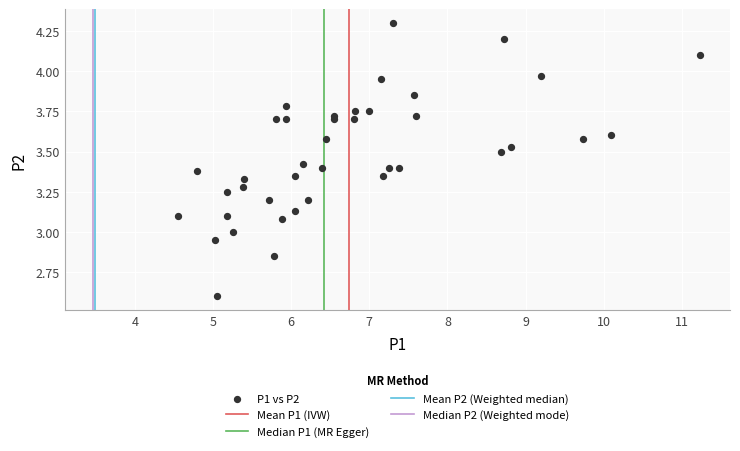

What is the range of Y values (max minus min)?

1.7